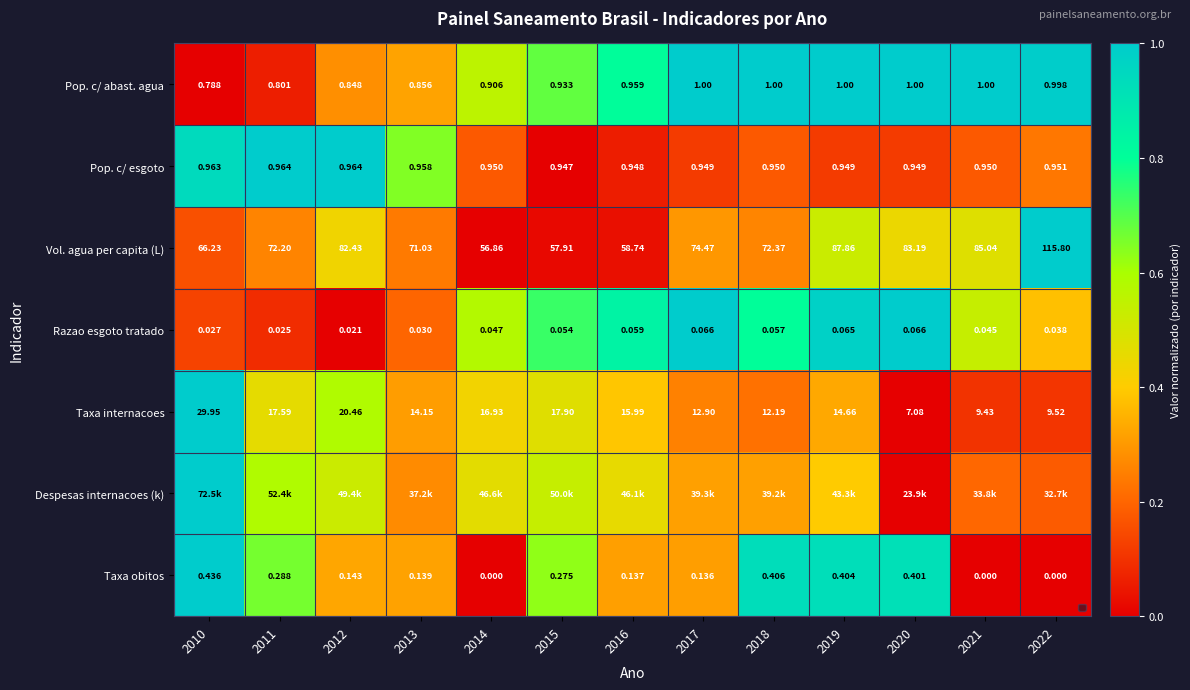

Is the value of Razao esgoto tratado at 2018 greater than the value of Pop. c/ esgoto at 2015?

No